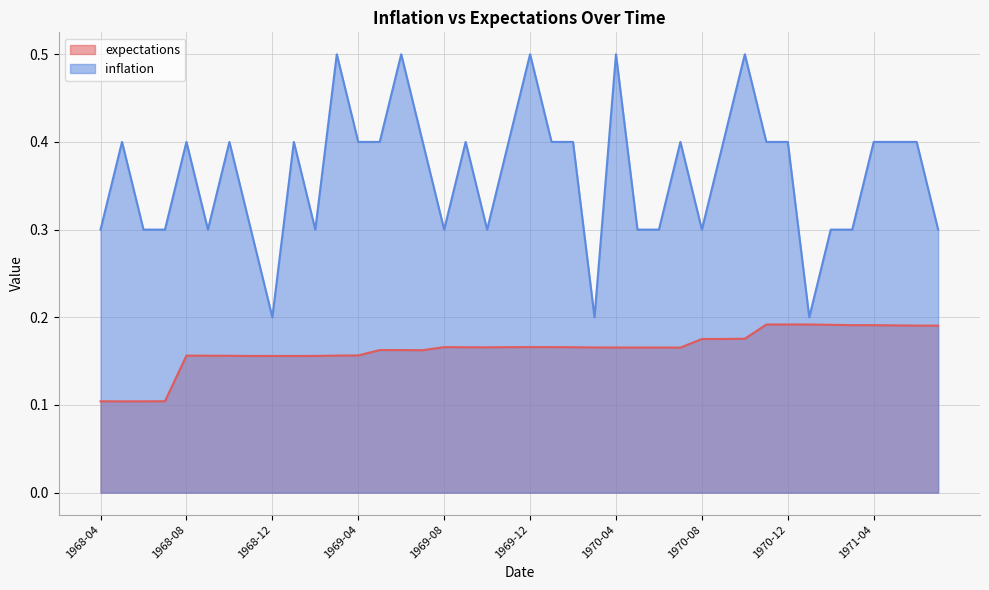

Which series changed the most between 1968-05 and 1970-01?

expectations